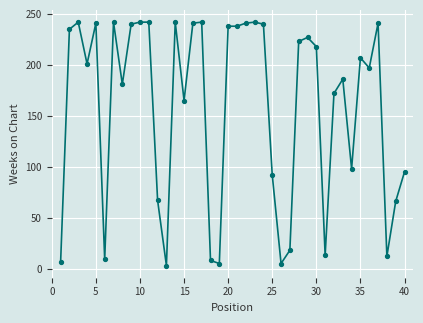

What is the difference between the maximum and minimum values?

239